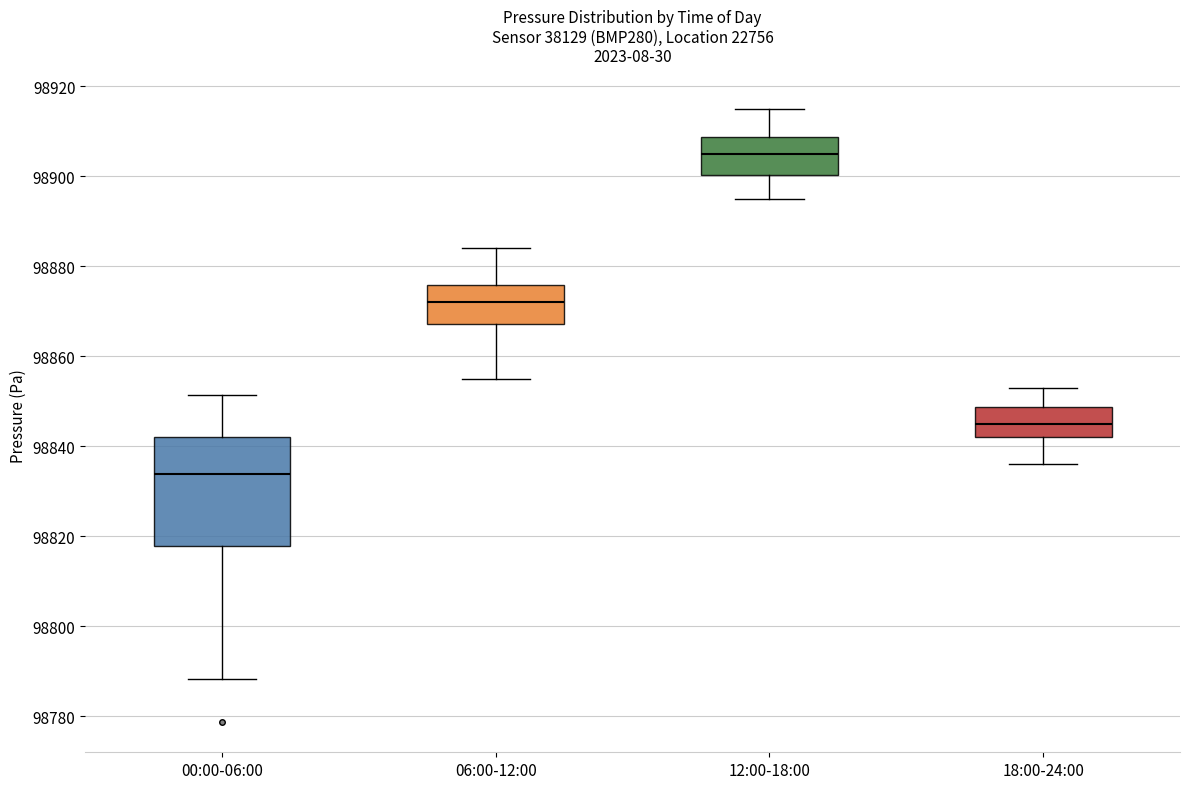

Reading left to right, read every box against the y-axis: the position of its median line, the range the box covers, and the ends of its whiskers. The values are not printed on the chart, so give them approximately, as read against the axis.

00:00-06:00: median 98834, box 98818 to 98842, whiskers 98788 to 98852
06:00-12:00: median 98872, box 98868 to 98876, whiskers 98856 to 98884
12:00-18:00: median 98906, box 98900 to 98908, whiskers 98896 to 98916
18:00-24:00: median 98846, box 98842 to 98848, whiskers 98836 to 98854